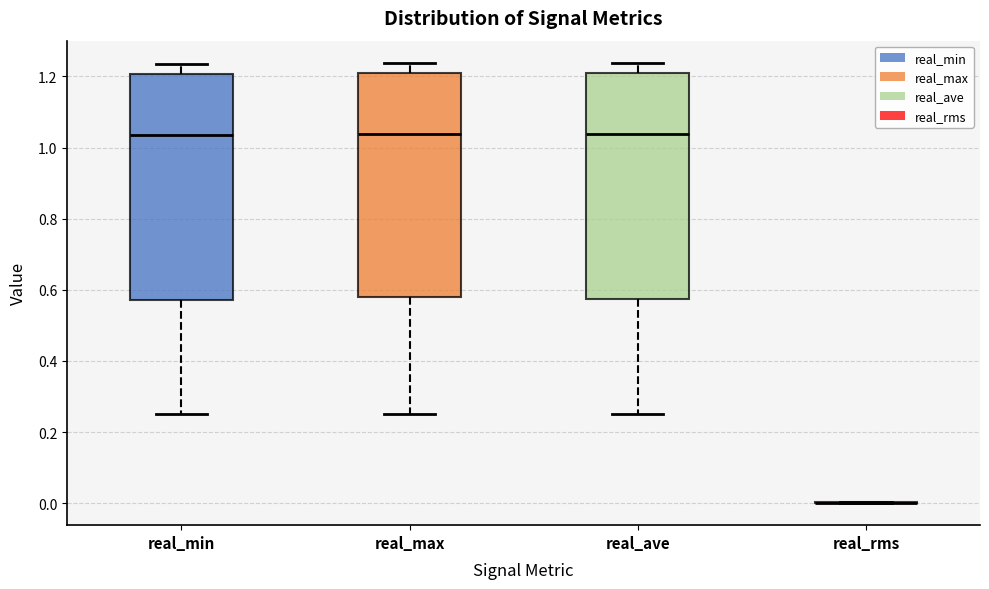

Reading left to right, read every box against the y-axis: the position of its median line, the range the box covers, and the ends of its whiskers. The values are not printed on the chart, so give them approximately, as read against the axis.

real_min: median 1.04, box 0.58 to 1.20, whiskers 0.26 to 1.24
real_max: median 1.04, box 0.58 to 1.22, whiskers 0.26 to 1.24
real_ave: median 1.04, box 0.58 to 1.20, whiskers 0.26 to 1.24
real_rms: box collapsed to a line at 0.00, whiskers 0.00 to 0.00